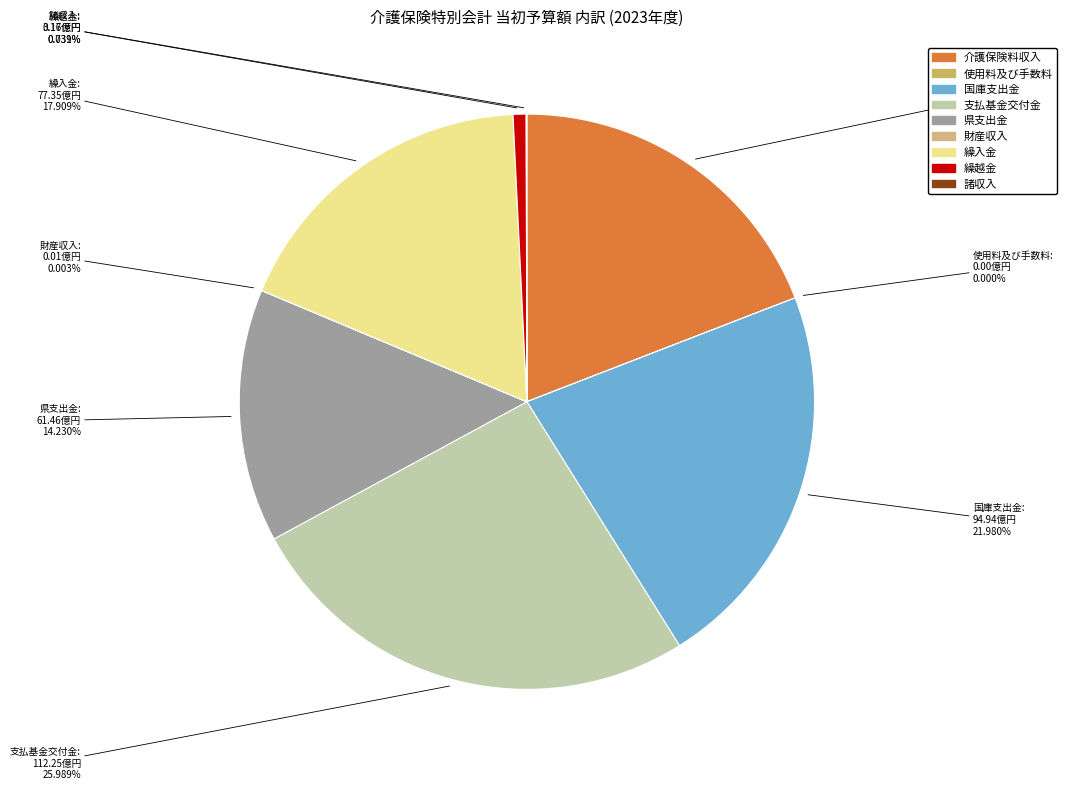

Between 介護保険料収入 and 県支出金, which is larger?

介護保険料収入